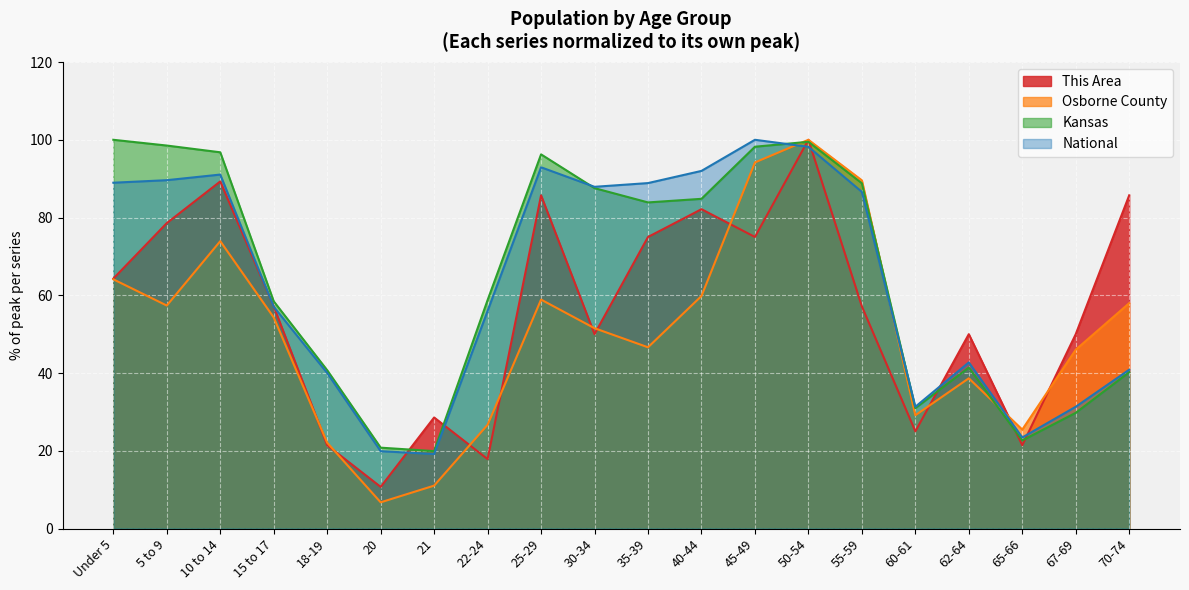

What is the difference between the highest and lowest values at 70-74?

45.5